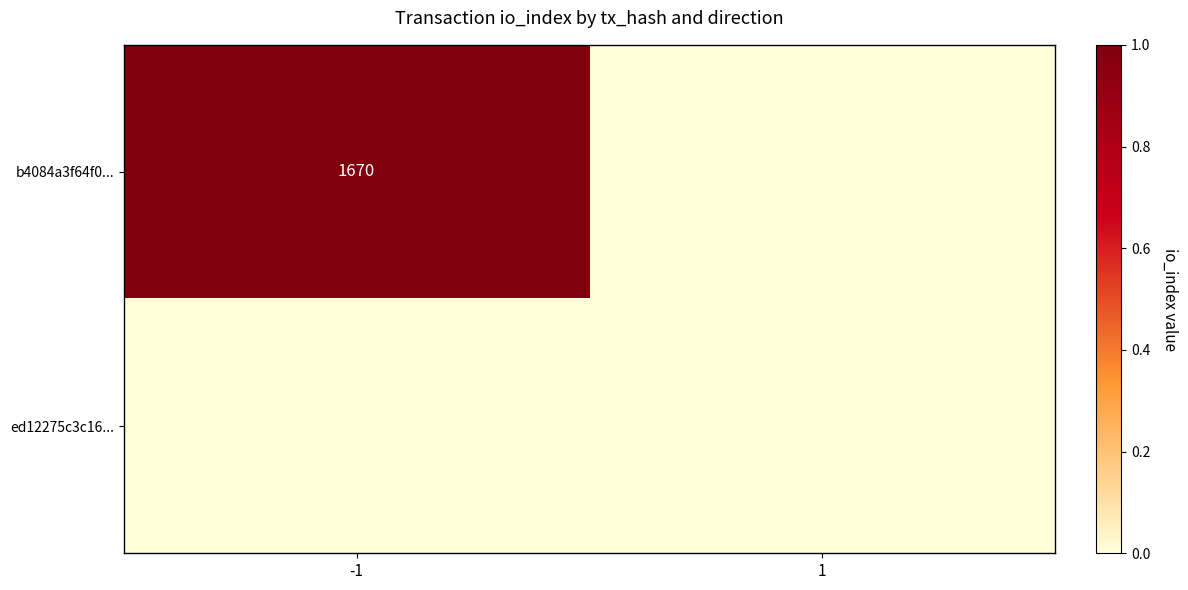

Count the number of categories in the chart.

2